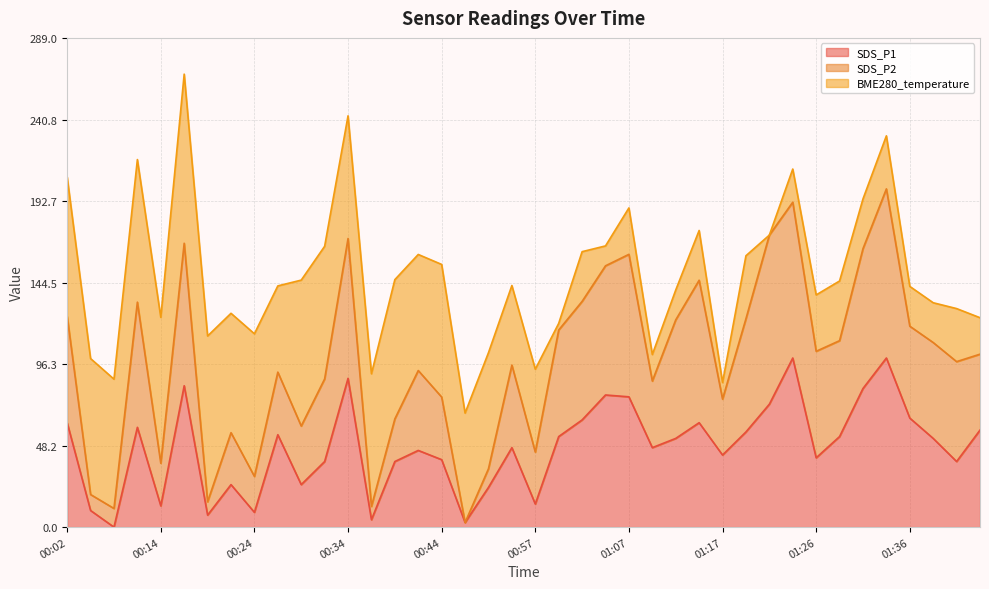

Is it true that SDS_P1 equals 9.9 at 01:17?

False